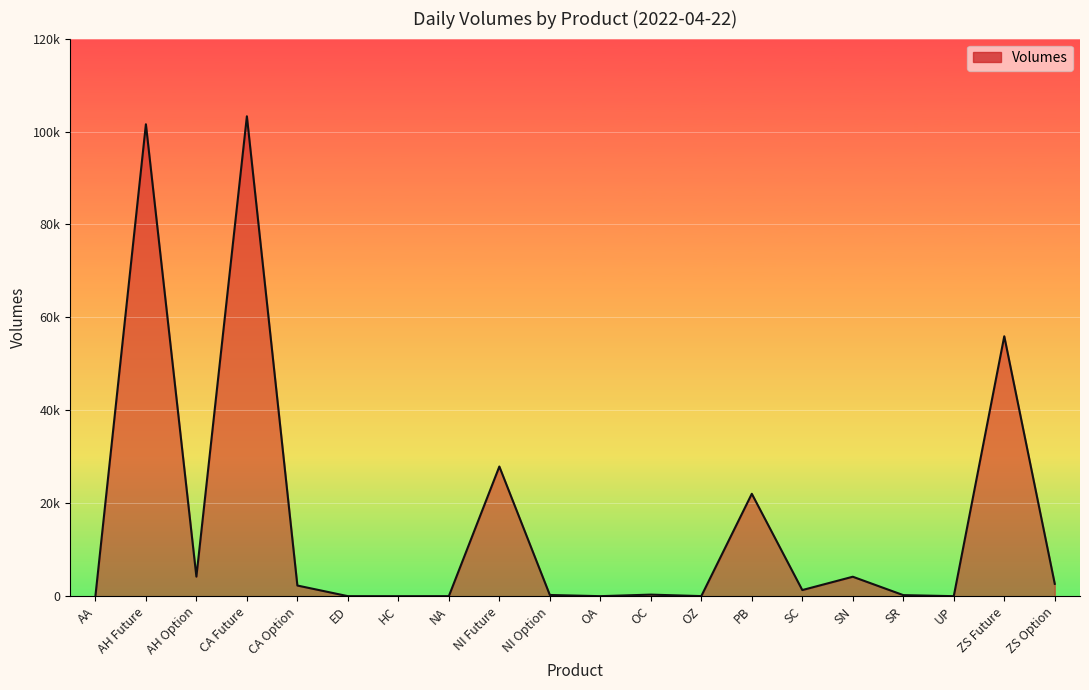

Is it true that the value at OA is 6?

True